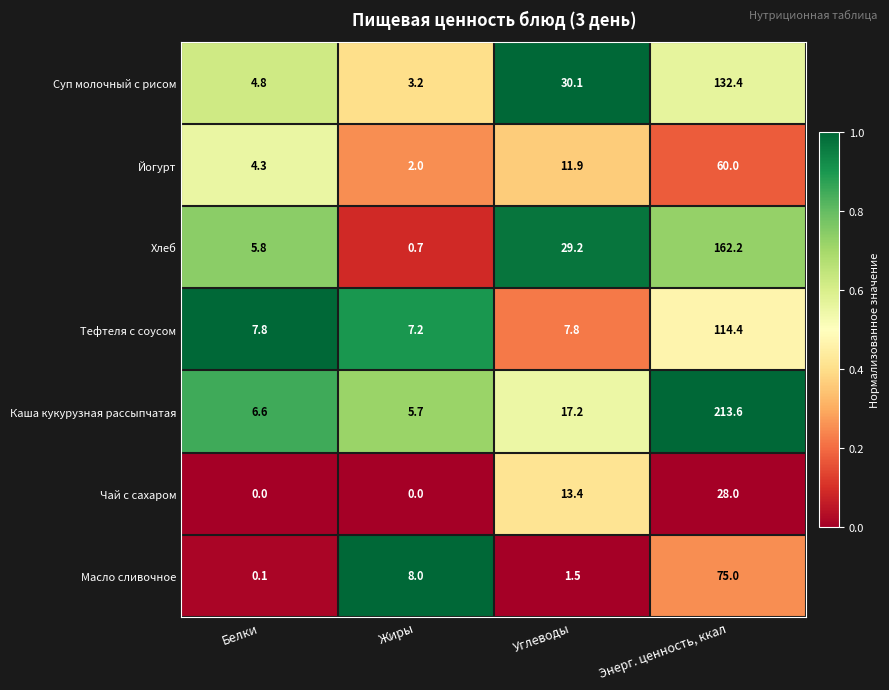

Read the Чай с сахаром value at Углеводы.

13.4